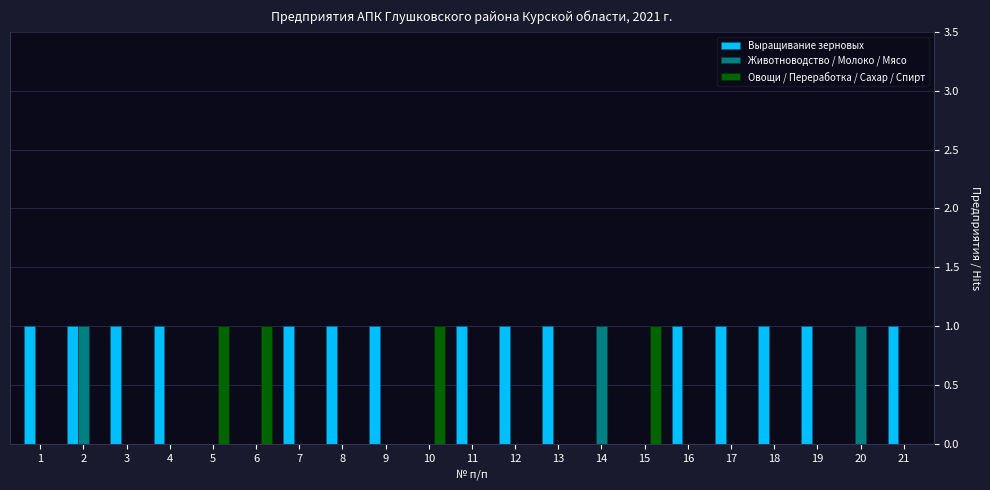

Is the value of Выращивание зерновых at 17 greater than the value of Овощи / Переработка / Сахар / Спирт at 21?

Yes